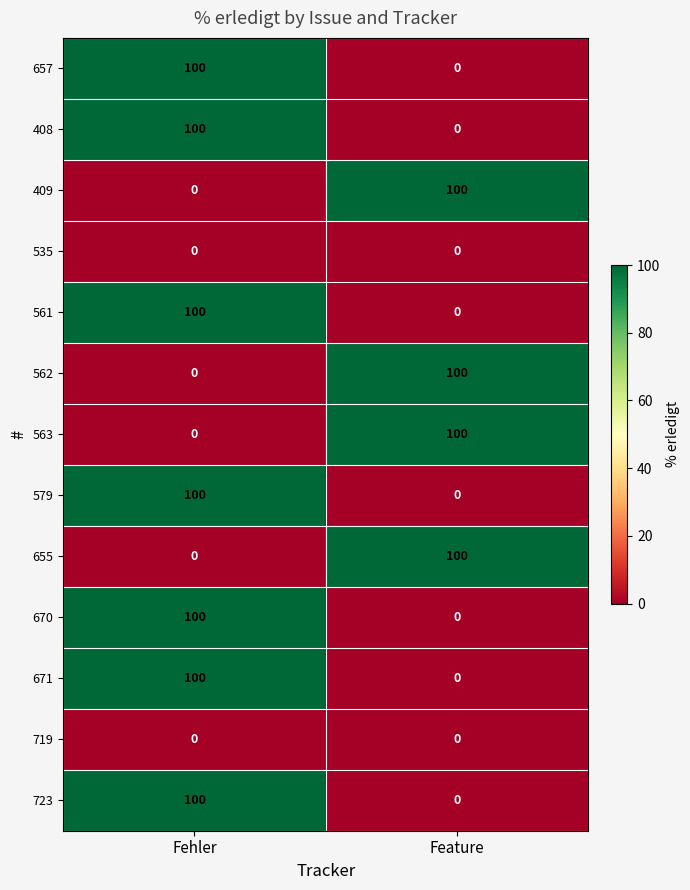

Reading right to left, extract all data points from this chart.

657: Feature=0	Fehler=100
408: Feature=0	Fehler=100
409: Feature=100	Fehler=0
535: Feature=0	Fehler=0
561: Feature=0	Fehler=100
562: Feature=100	Fehler=0
563: Feature=100	Fehler=0
579: Feature=0	Fehler=100
655: Feature=100	Fehler=0
670: Feature=0	Fehler=100
671: Feature=0	Fehler=100
719: Feature=0	Fehler=0
723: Feature=0	Fehler=100